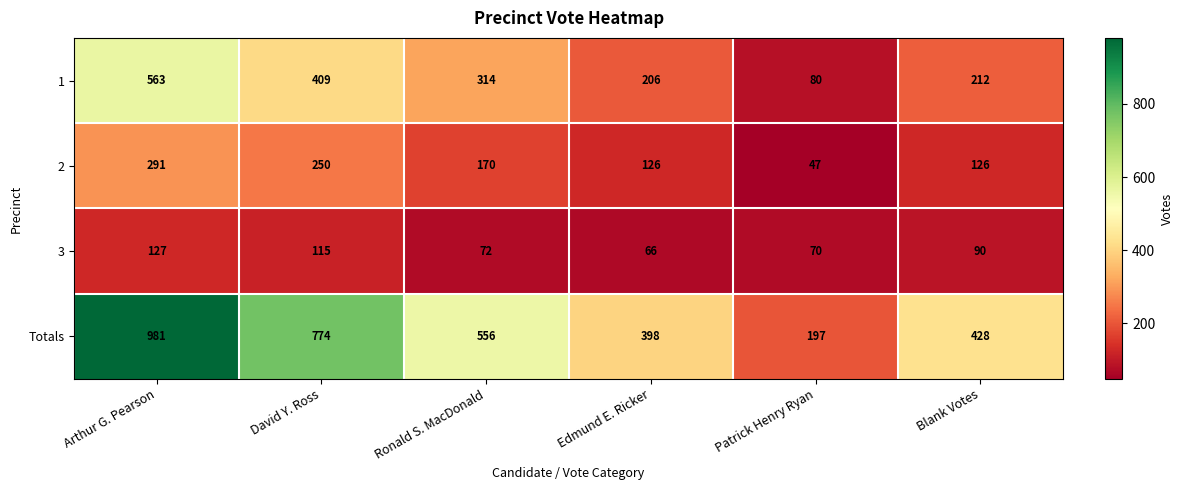

Rank the series by their maximum value, from highest to lowest.

Totals, 1, 2, 3